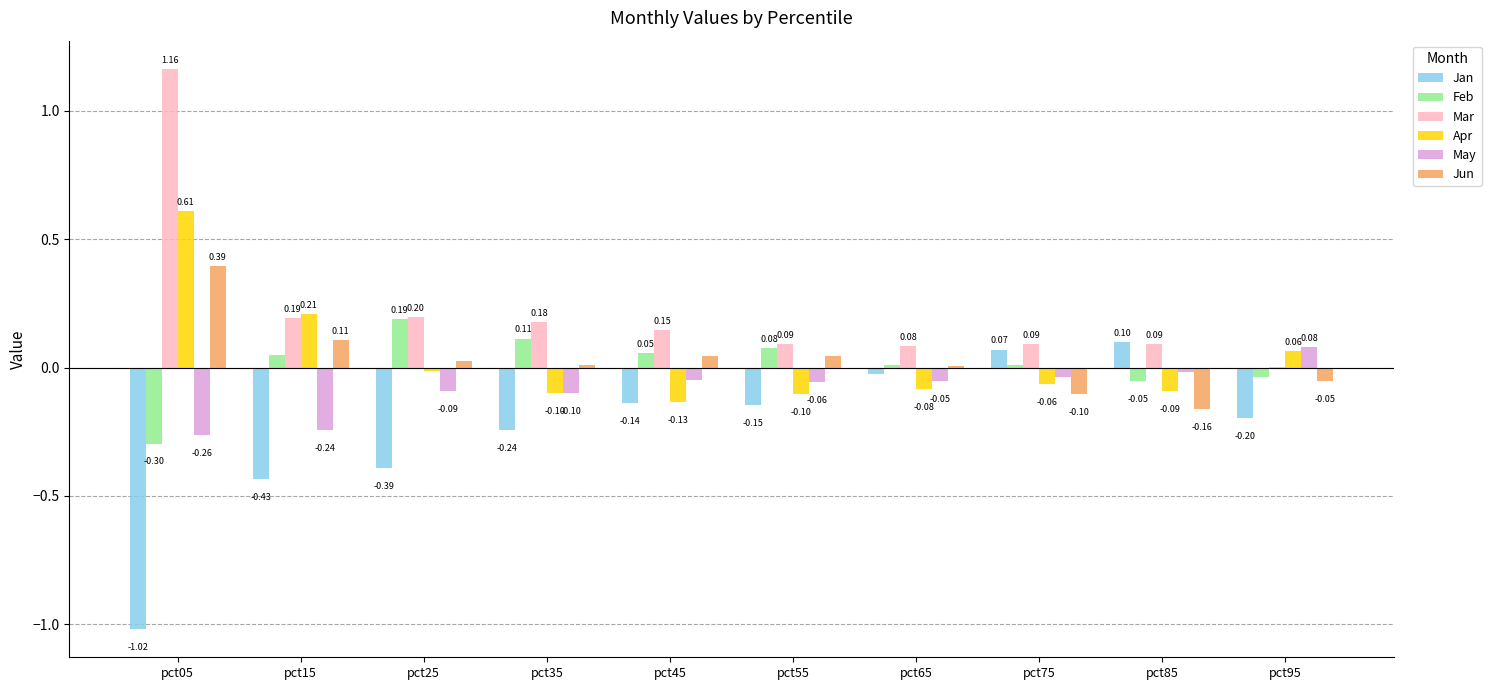

Which series changed the most between pct75 and pct95?

Jan